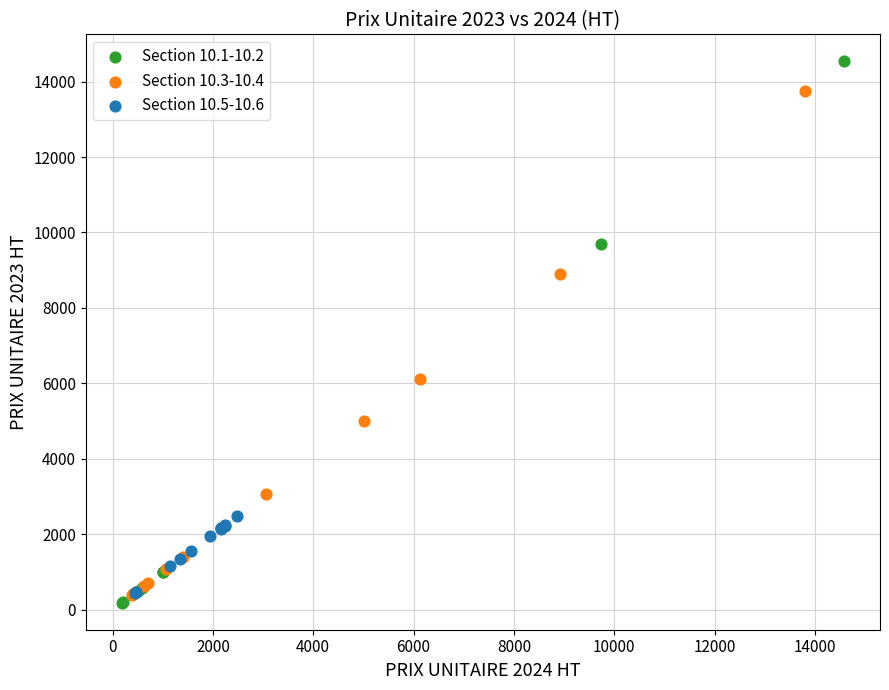

Which series reaches the maximum Y coordinate?

Section 10.1-10.2